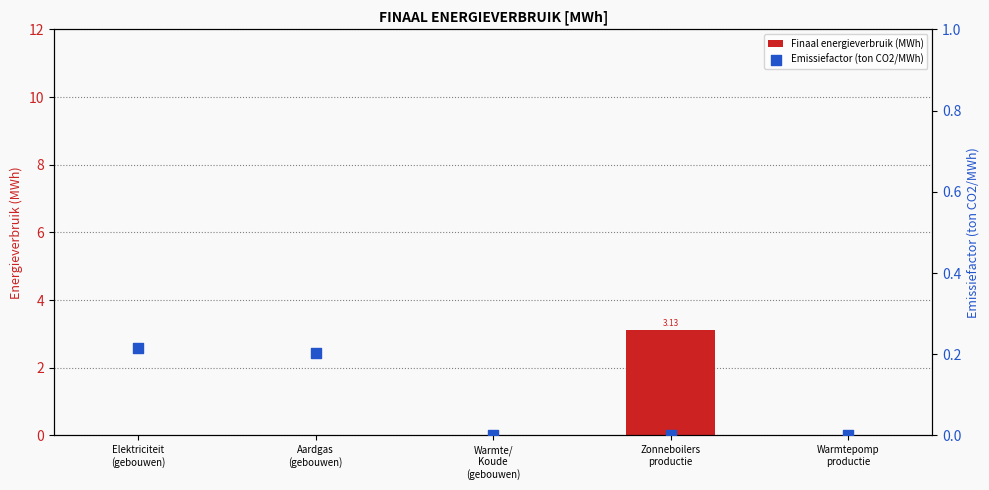

Is the value of Finaal energieverbruik (MWh) at Warmtepomp
productie greater than the value of Emissiefactor (ton CO2/MWh) at Zonneboilers
productie?

No